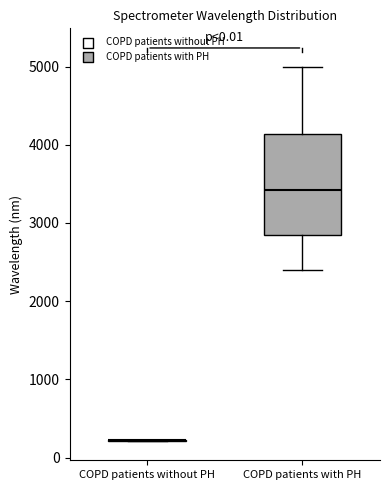

Reading left to right, transcribe this box plot: for each box, give where its median line is, the range the box spans, and where its two whiskers end, as read against the y-axis. The values are not printed on the chart, so give them approximately, as read against the axis.

COPD patients without PH: box collapsed to a line at 200, whiskers 200 to 200
COPD patients with PH: median 3400, box 2800 to 4100, whiskers 2400 to 5000